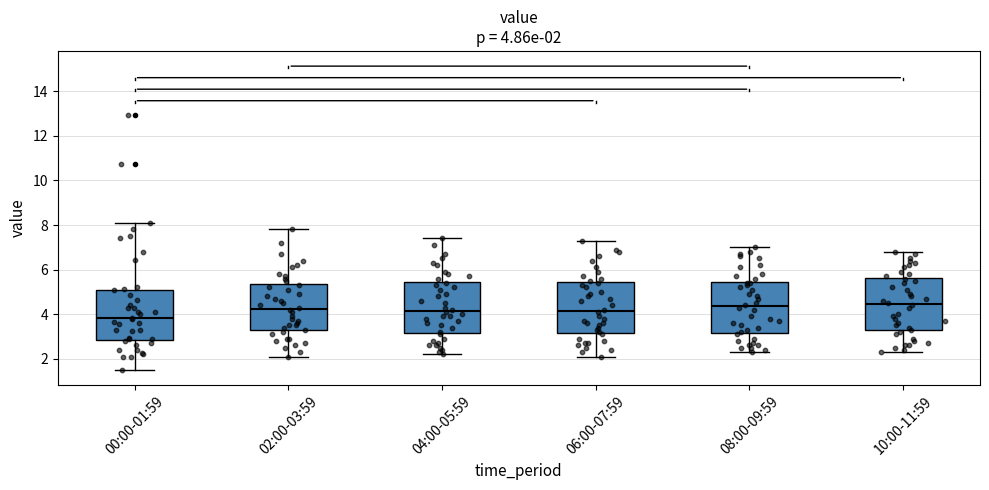

Which box has the lowest median line?

00:00-01:59